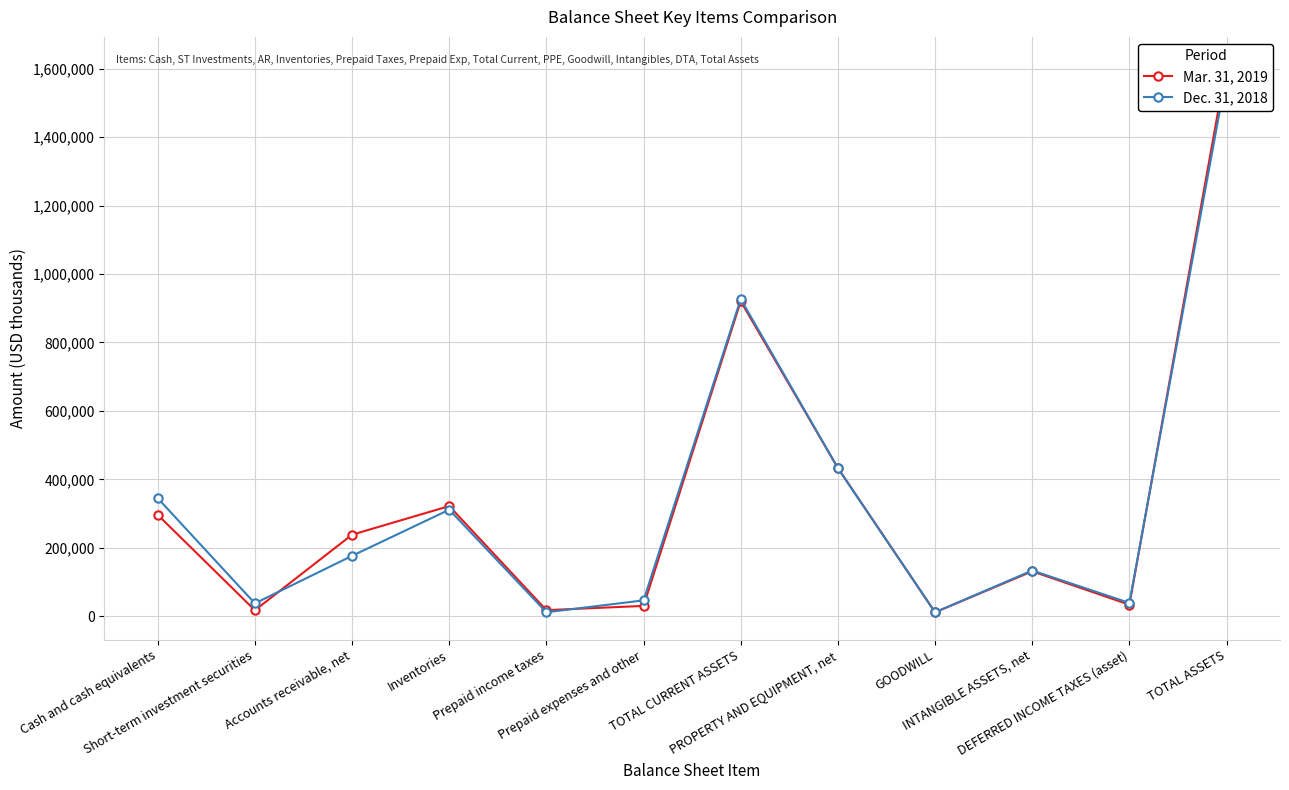

True or false: Dec. 31, 2018 and Mar. 31, 2019 cross at least once.

True